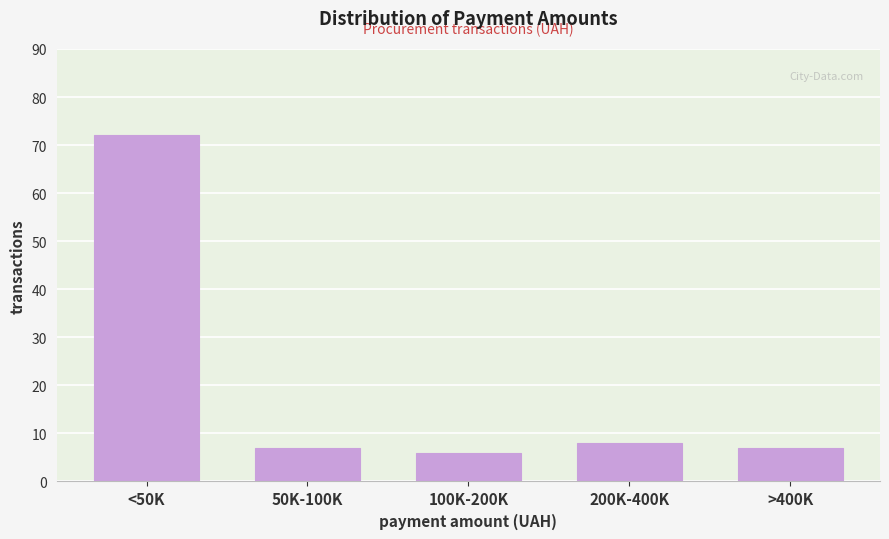

Reading right to left, what are all the values shown in this chart?

7	8	6	7	72